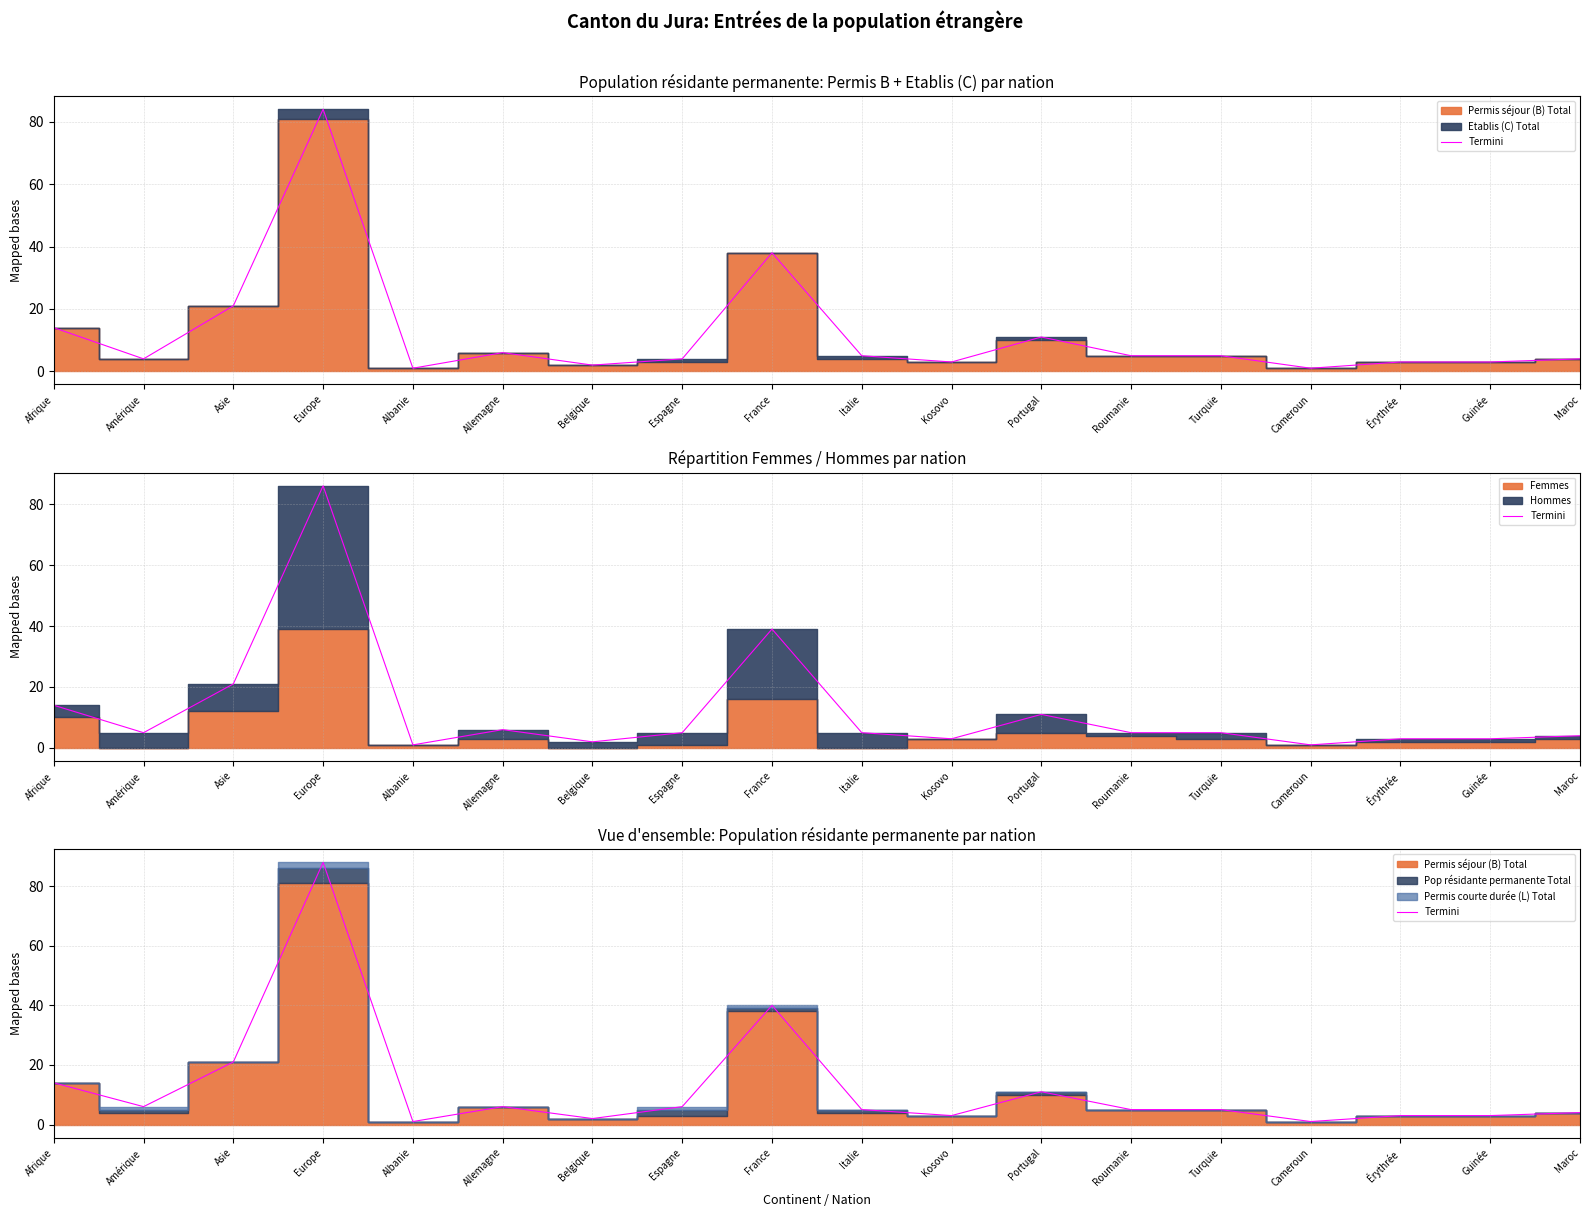

How many lines are shown in the chart?

1